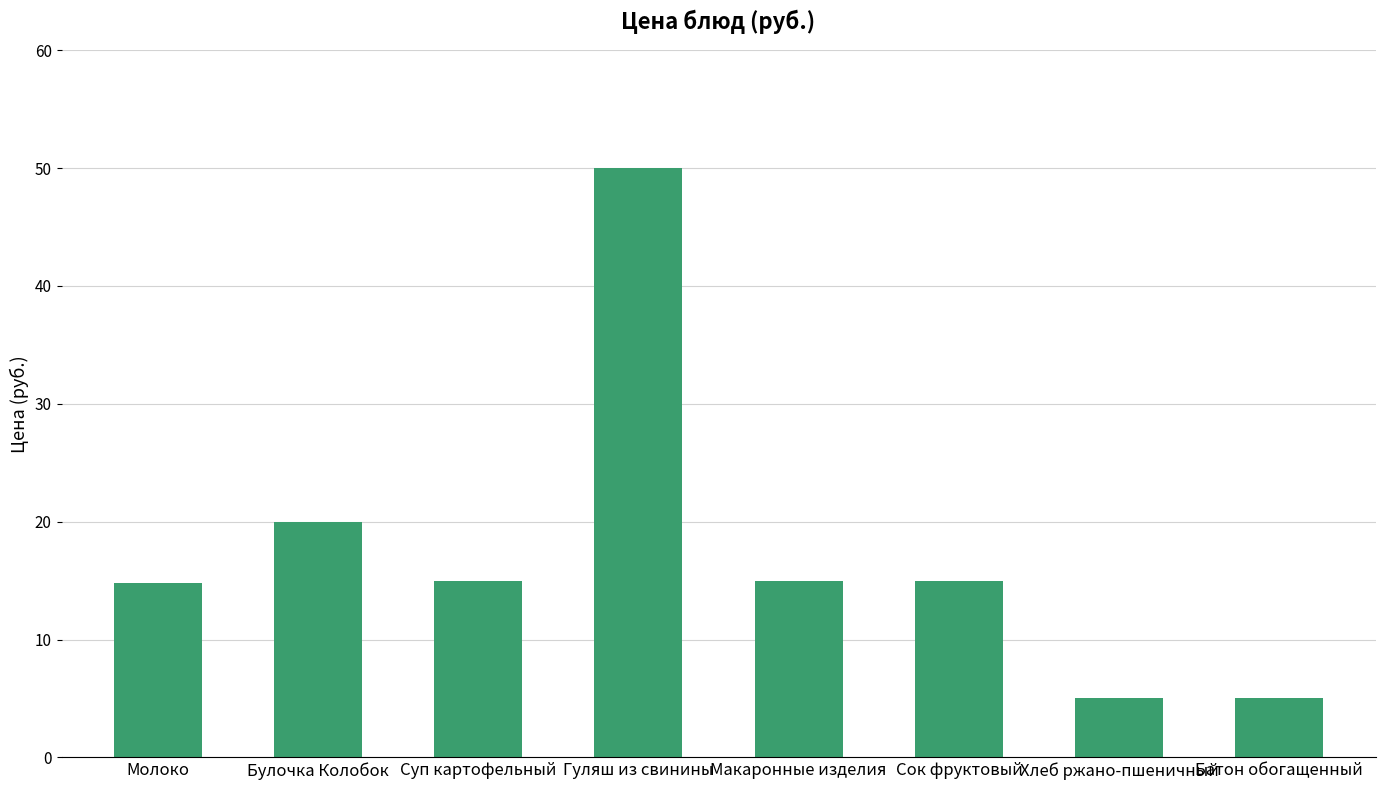

What is the change in value from Суп картофельный to Хлеб ржано-пшеничный?

-10.0